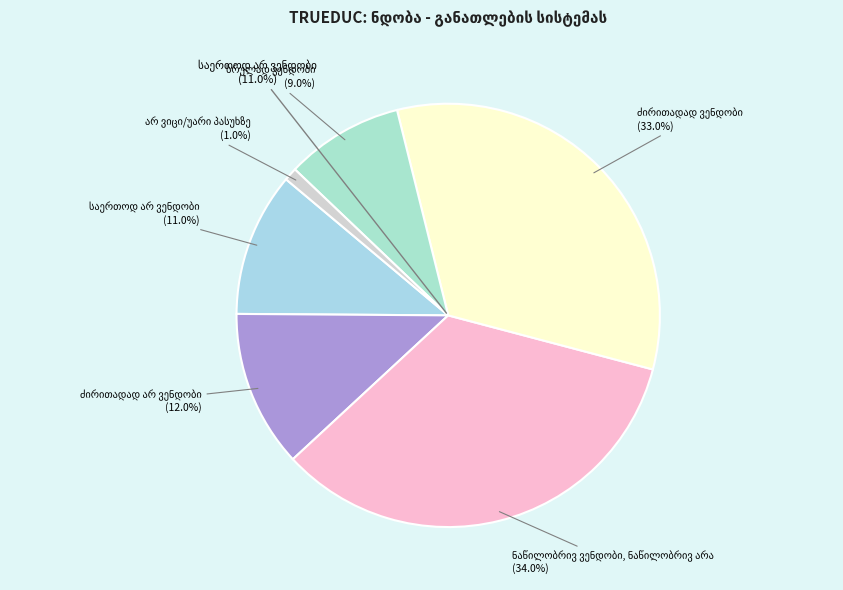

Is it true that ძირითადად არ ვენდობი is 12% of the pie?

True